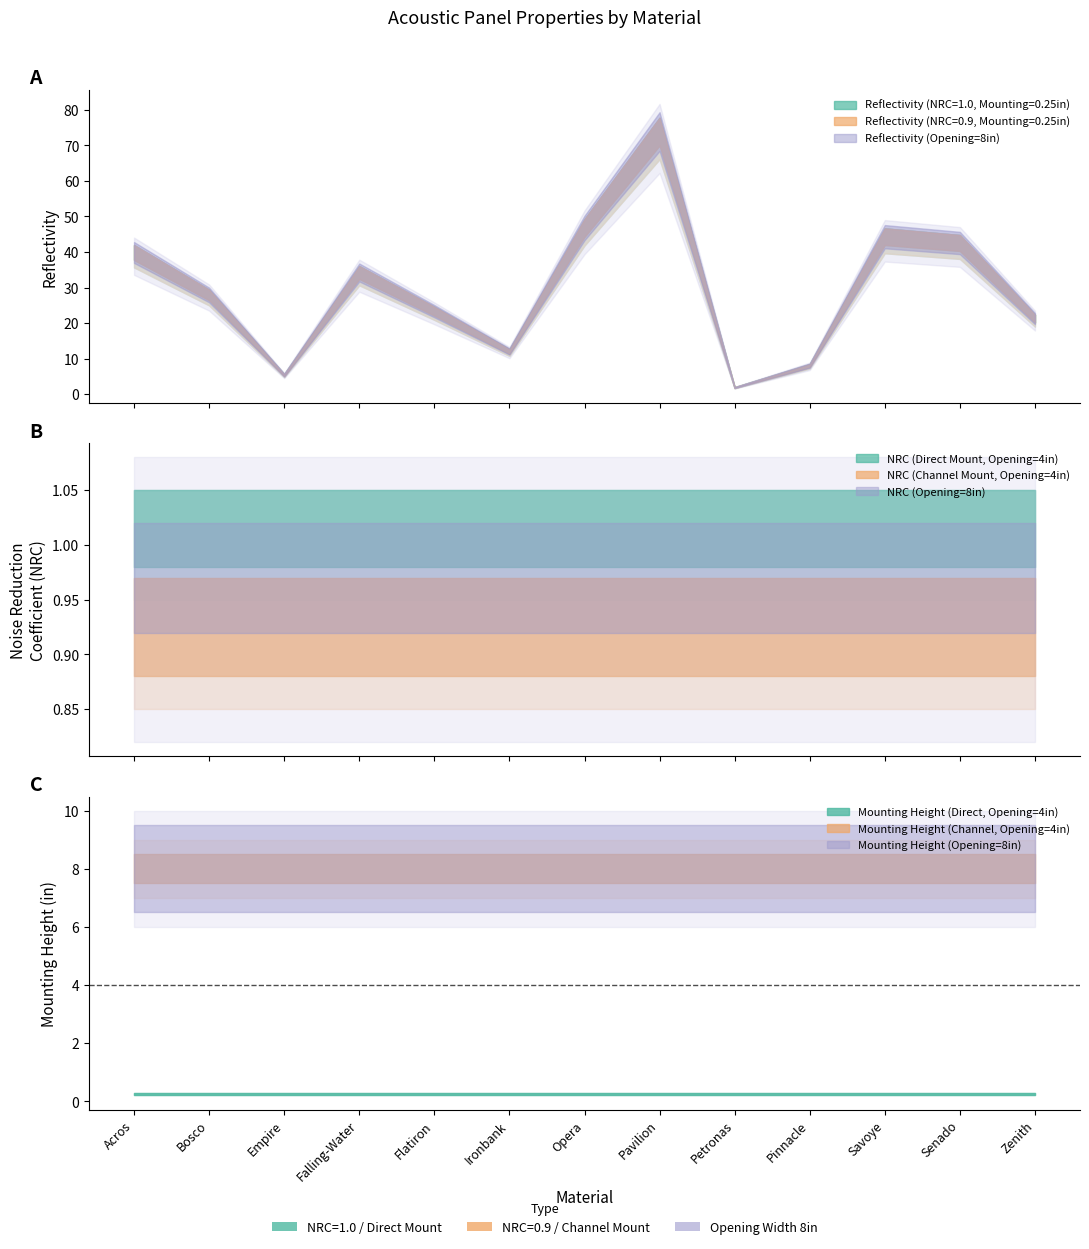

What is the minimum value shown in the chart?

0.2